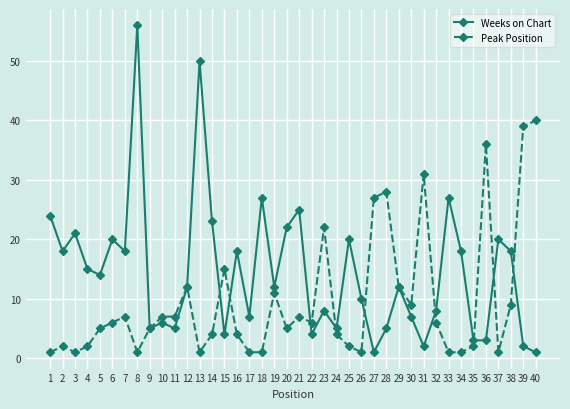

What is the sum of the Weeks on Chart values at 8 and 19?

68